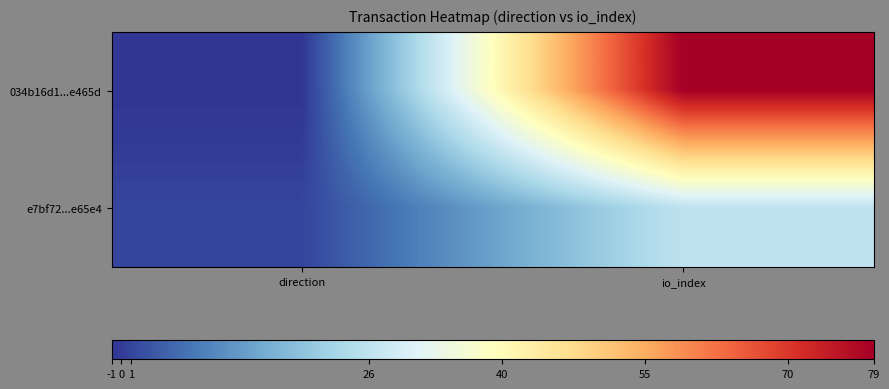

At io_index, list the series in order from largest to smallest.

034b16d1...e465d, e7bf72...e65e4